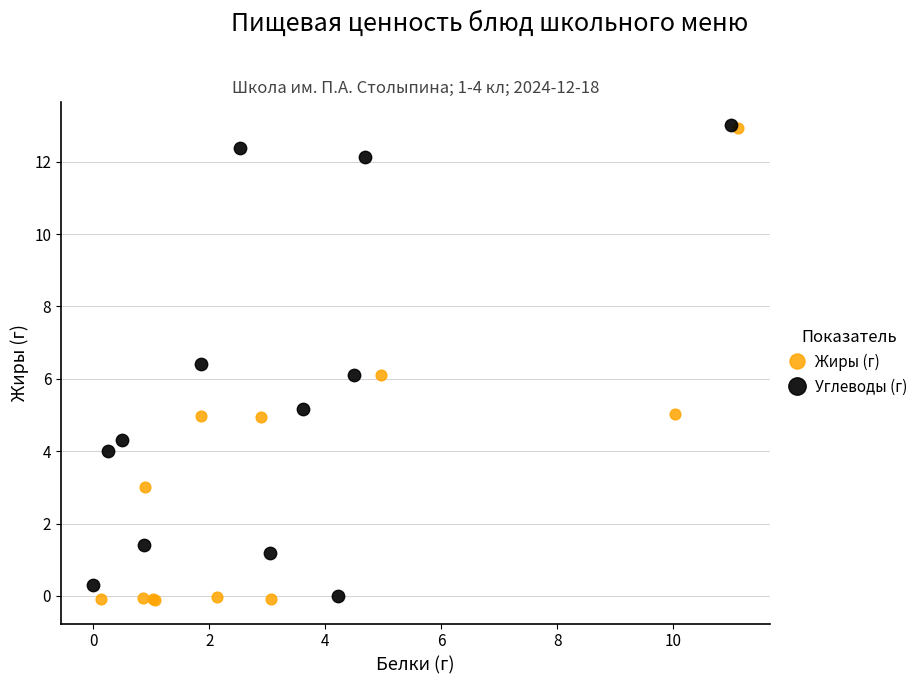

Which series has the largest Y range (max minus min)?

Жиры (г)